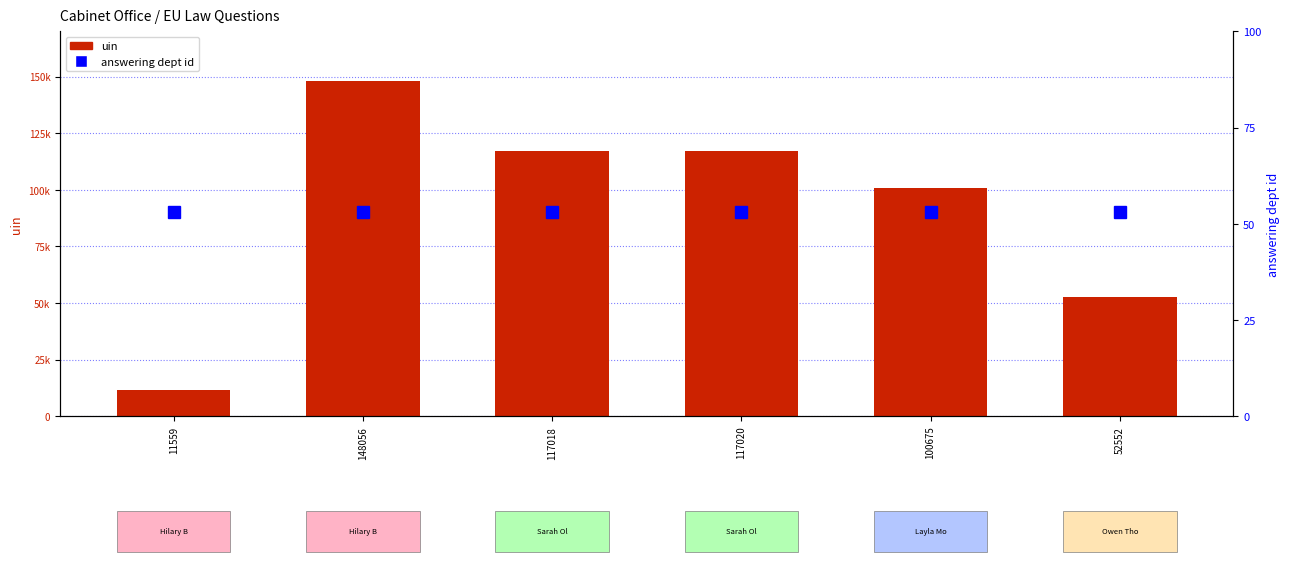

What is the sum of all uin values?

546880